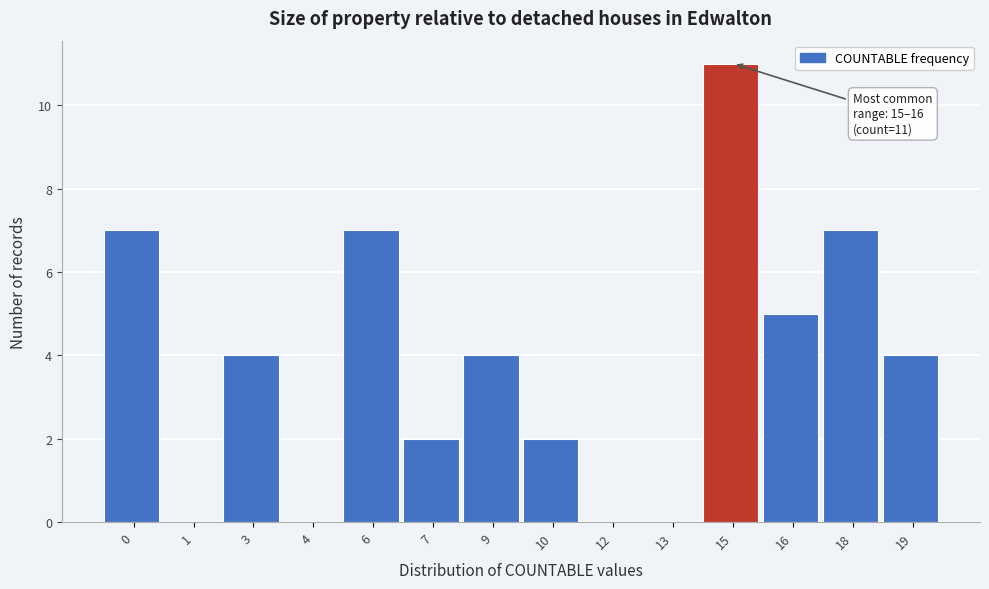

Reading left to right, what are all the values shown in this chart?

0=7	1=0	3=4	4=0	6=7	7=2	9=4	10=2	12=0	13=0	15=11	16=5	18=7	19=4